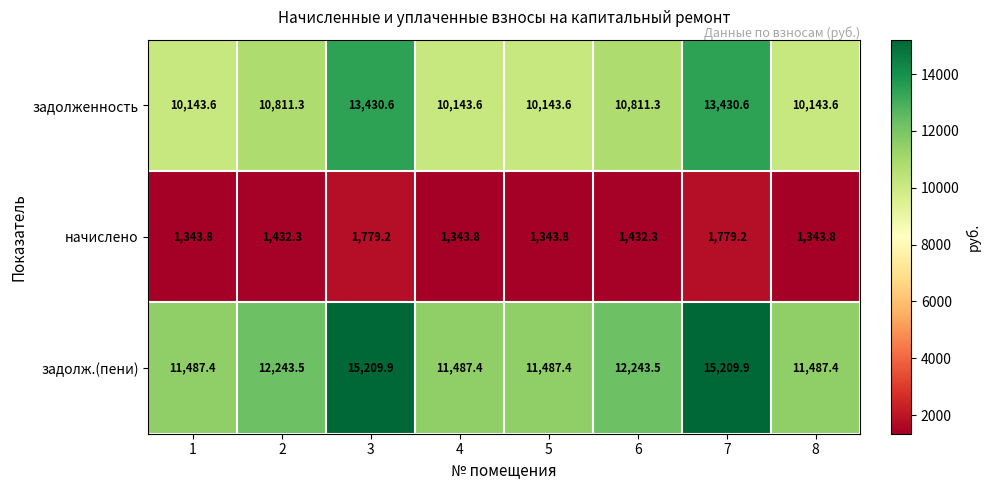

Read the начислено value at 3.

1779.2